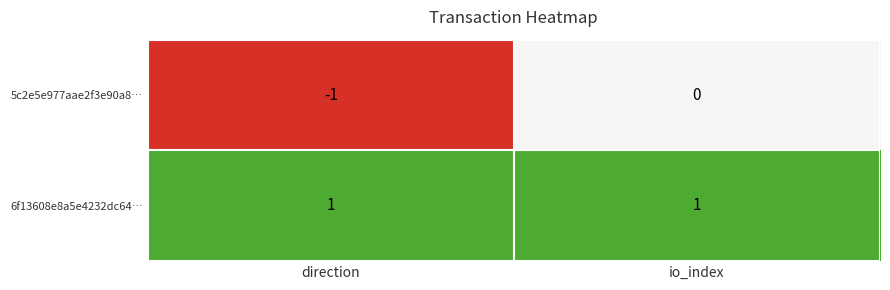

Which series changed the most between direction and io_index?

5c2e5e977aae2f3e90a8…